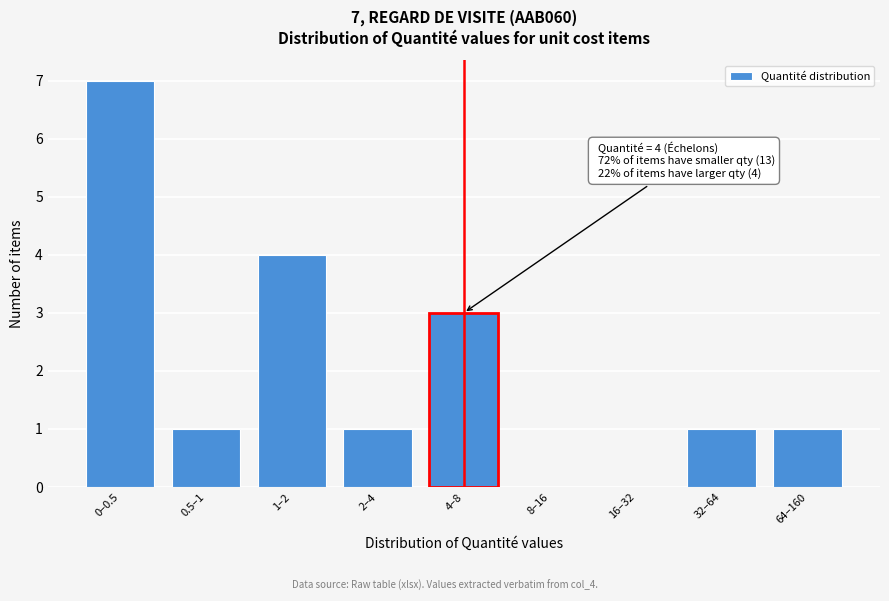

Reading left to right, extract all data points from this chart.

0–0.5=7	0.5–1=1	1–2=4	2–4=1	4–8=3	8–16=0	16–32=0	32–64=1	64–160=1